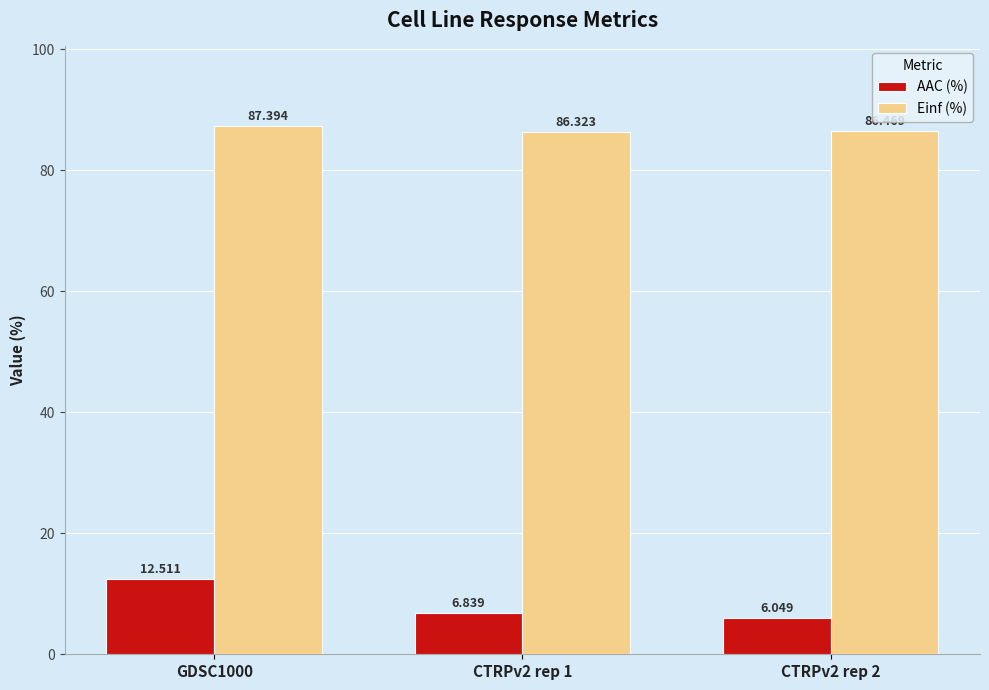

Is the value of Einf (%) at GDSC1000 greater than the value of AAC (%) at GDSC1000?

Yes